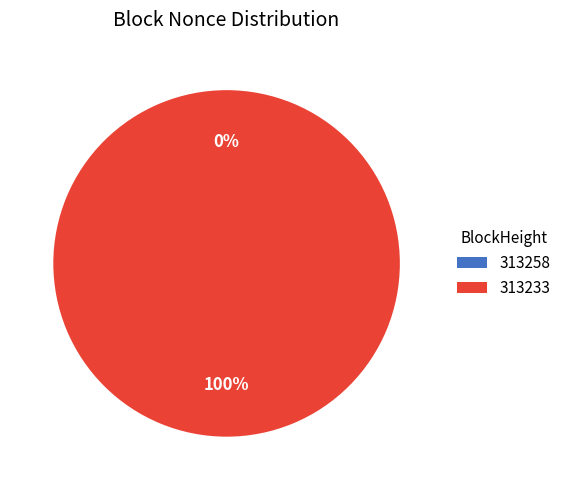

How many segments does this pie chart have?

2